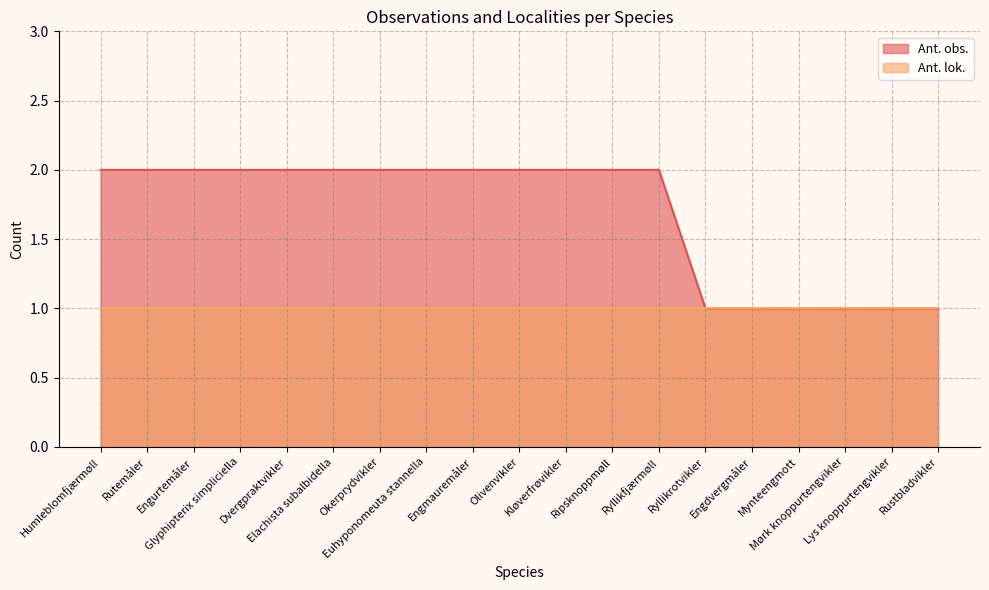

Reading left to right, list all the values displayed in this chart.

Humleblomfjærmøll=2	Rutemåler=2	Engurtemåler=2	Glyphipterix simpliciella=2	Dvergpraktvikler=2	Elachista subalbidella=2	Okerprydvikler=2	Euhyponomeuta stannella=2	Engmauremåler=2	Olivenvikler=2	Kløverfrøvikler=2	Ripsknoppmøll=2	Ryllikfjærmøll=2	Ryllikrotvikler=1	Engdvergmåler=1	Mynteengmott=1	Mørk knoppurtengvikler=1	Lys knoppurtengvikler=1	Rustbladvikler=1